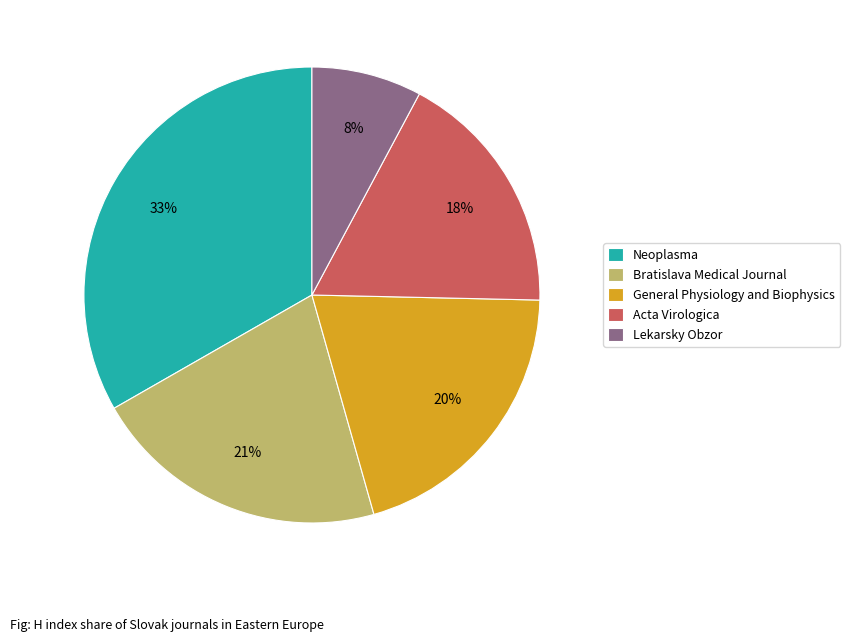

True or false: Lekarsky Obzor accounts for 1% of the total.

False